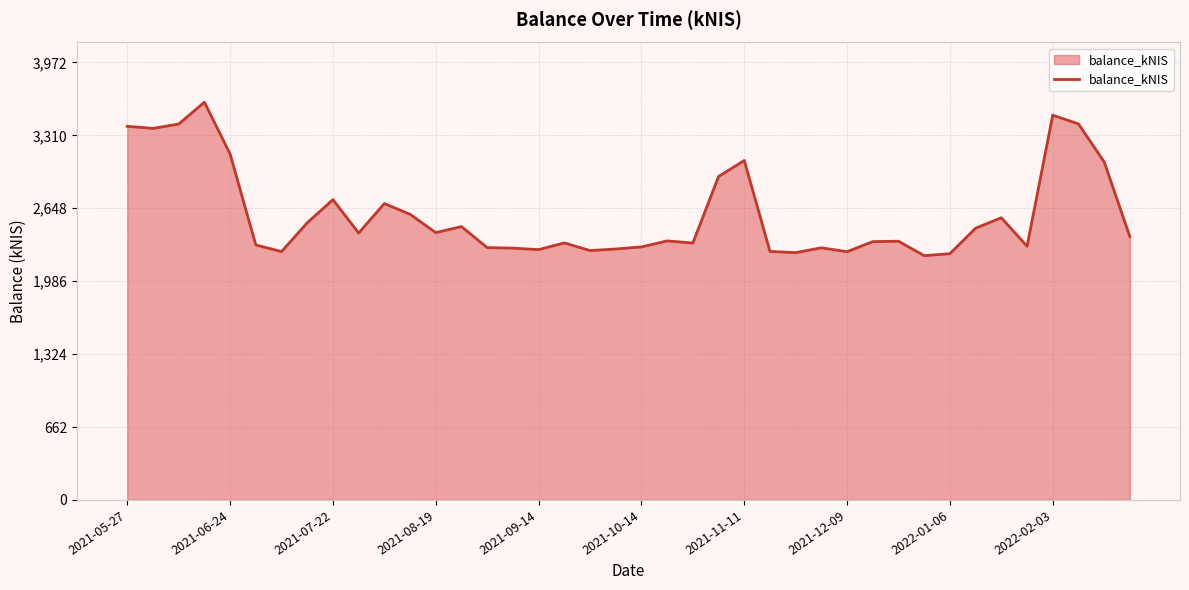

The chart shows a value of 1382.7 at 2022-02-03. True or false?

False